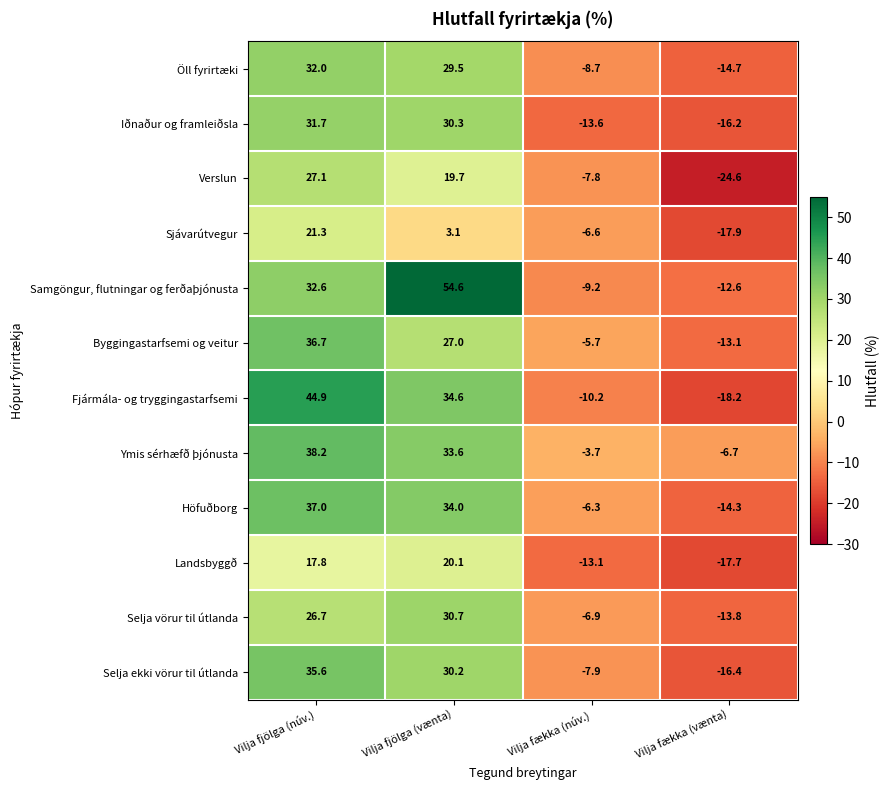

Which series has the largest range (max minus min)?

Samgöngur, flutningar og ferðaþjónusta